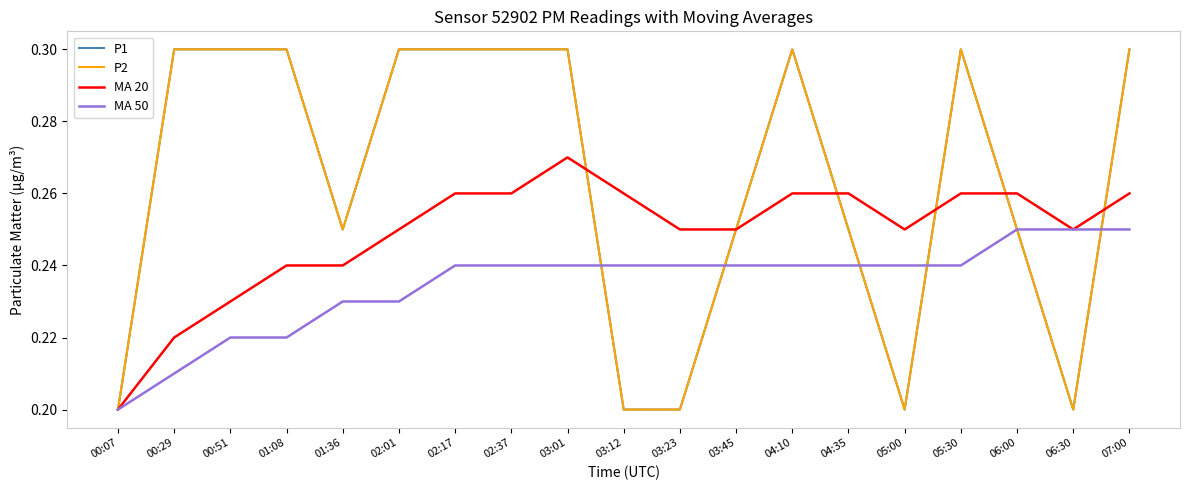

Read the P1 value at 00:29.

0.3